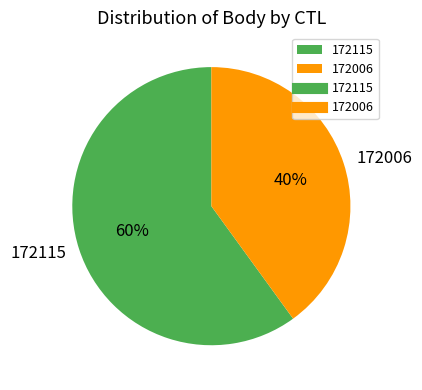

Count the number of slices in the pie.

2